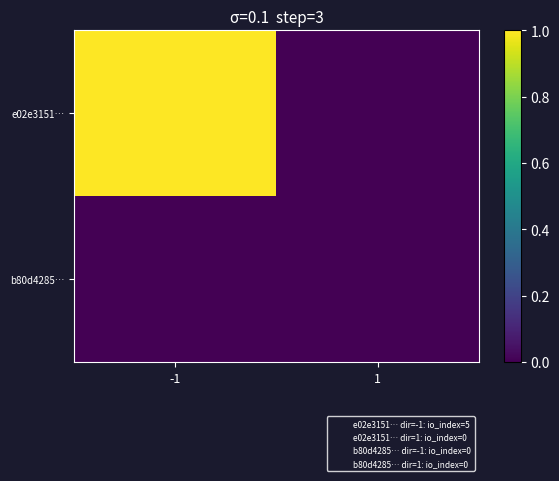

Which label corresponds to the smallest value in the chart?

1